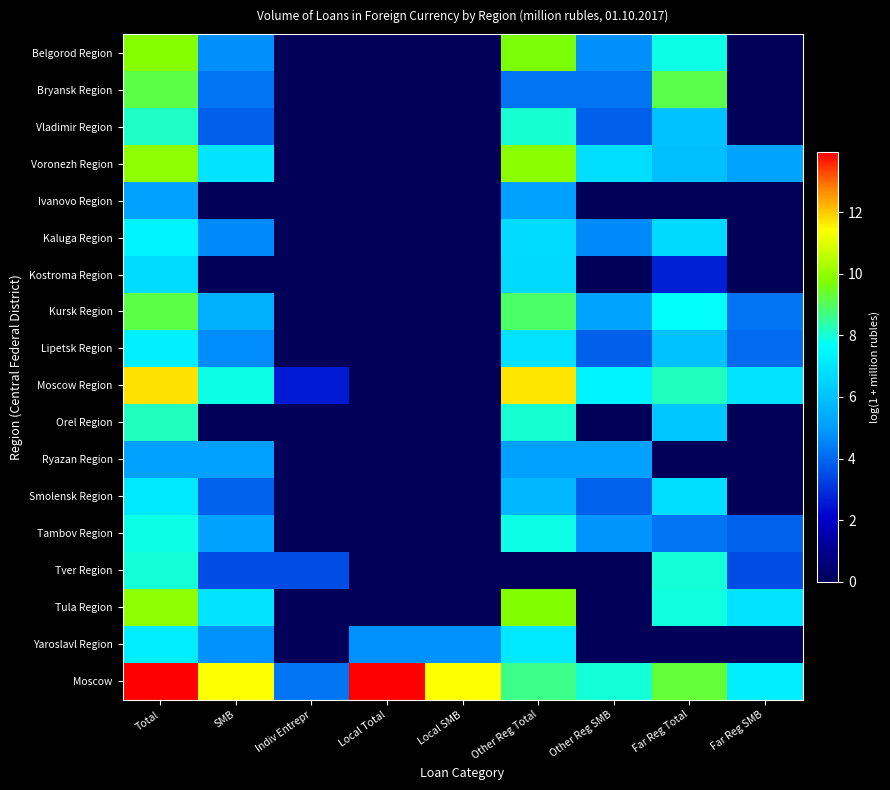

How many data points does each series have?

9